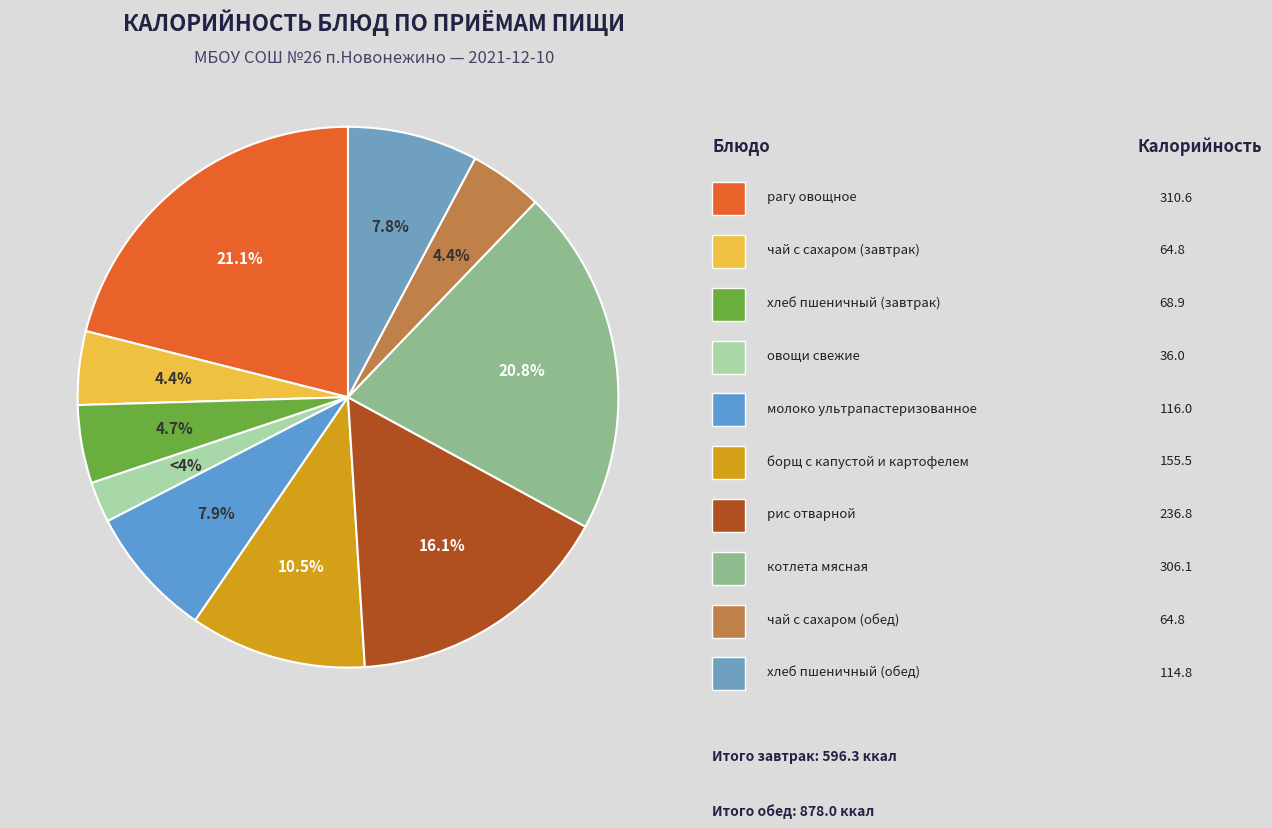

To the nearest percent, what is the combined percentage of котлета мясная and овощи свежие?

23%